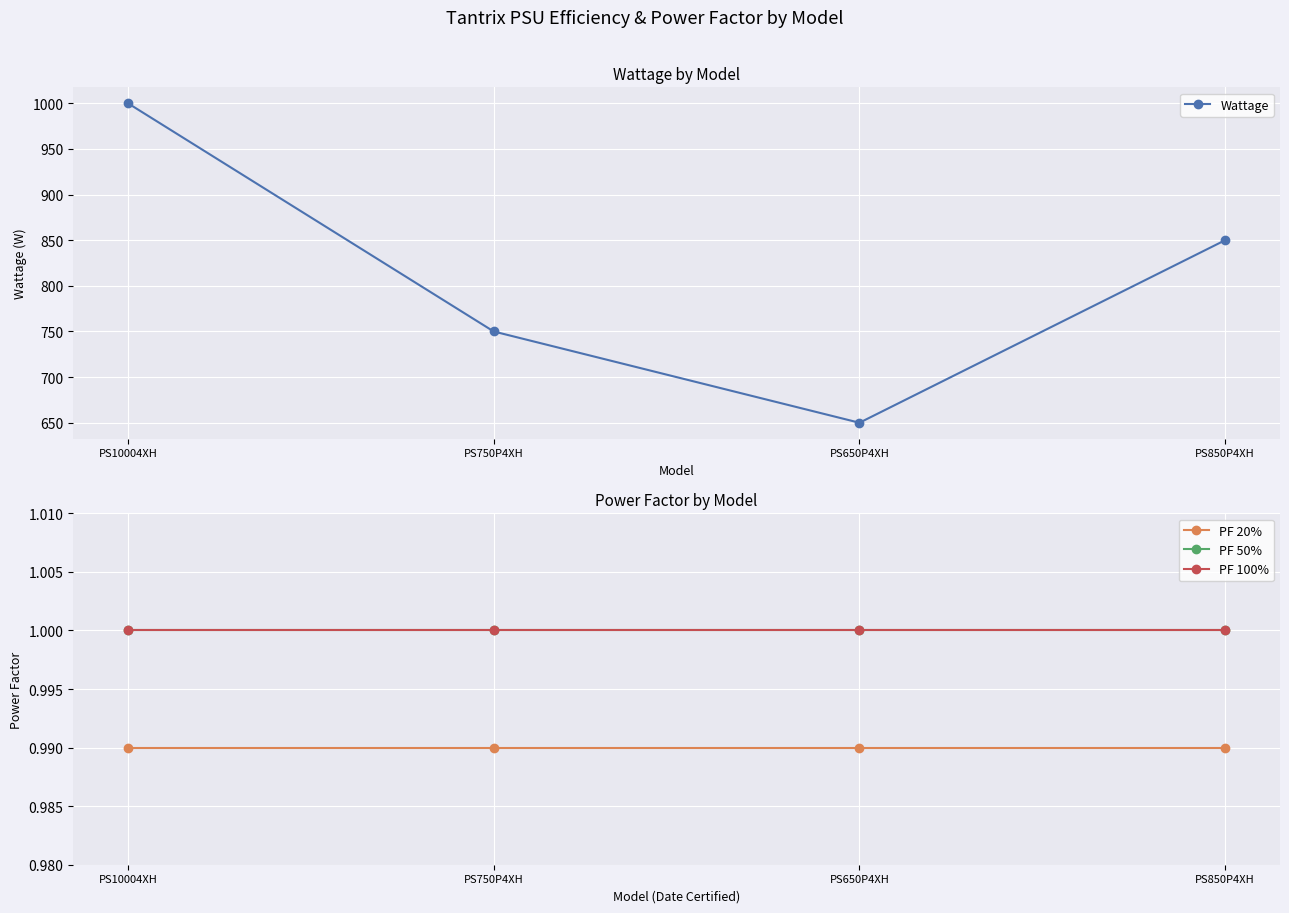

How many interior local valleys does the Wattage series have?

1